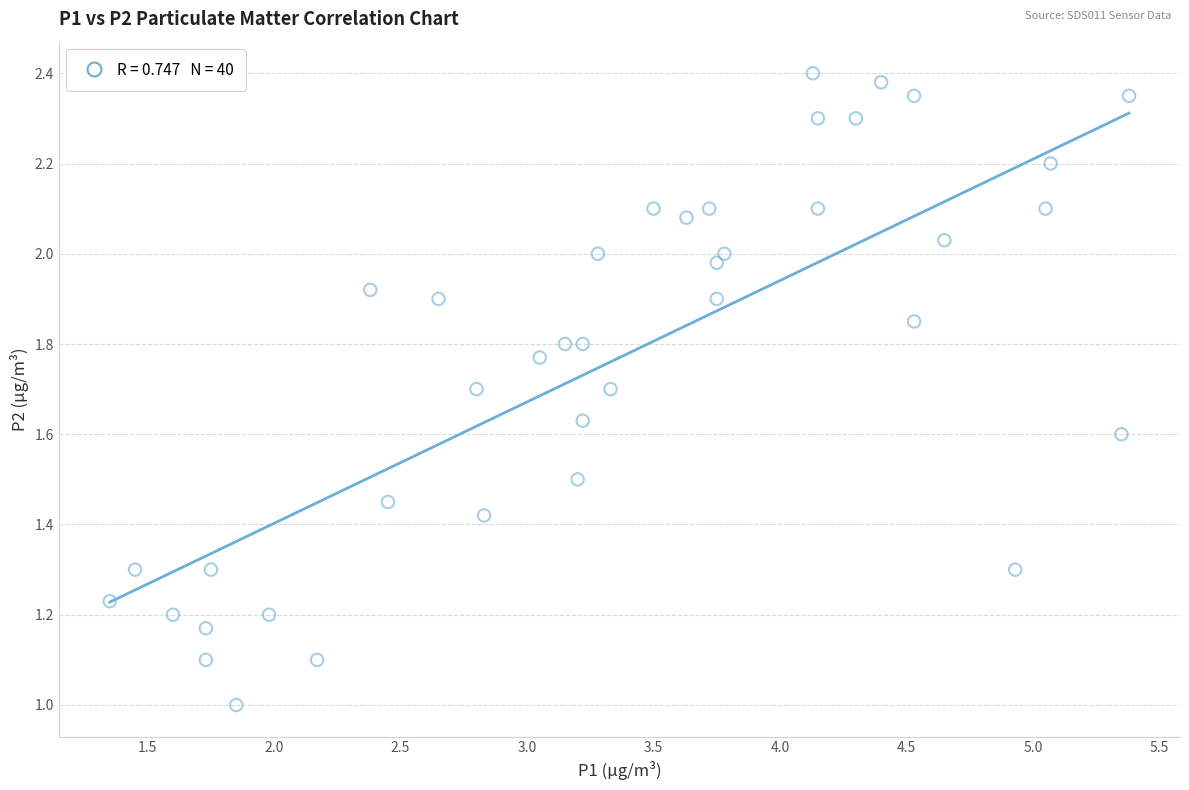

What is the range of X values (max minus min)?

4.0